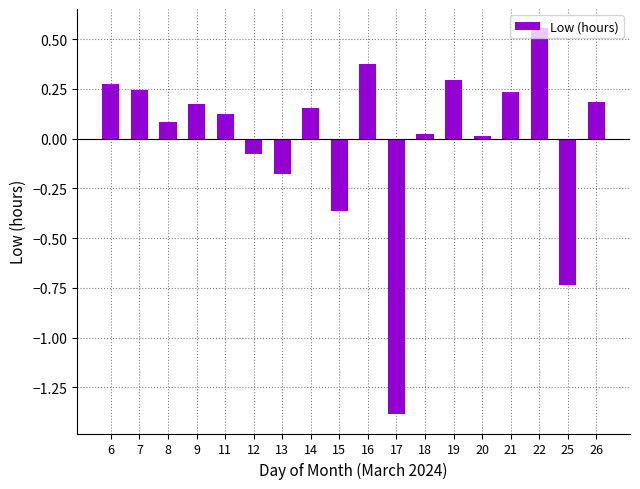

What is the change in value from 13 to 22?

+0.7